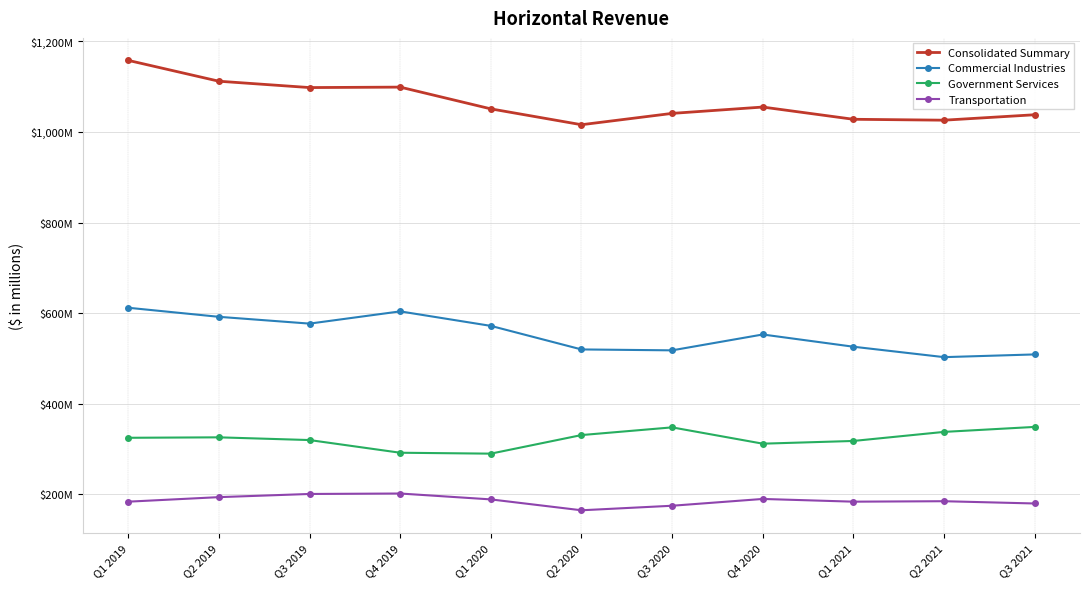

Reading left to right, extract all data points from this chart.

Consolidated Summary: Q1 2019=1158	Q2 2019=1112	Q3 2019=1098	Q4 2019=1099	Q1 2020=1051	Q2 2020=1016	Q3 2020=1041	Q4 2020=1055	Q1 2021=1028	Q2 2021=1026	Q3 2021=1038
Commercial Industries: Q1 2019=612	Q2 2019=592	Q3 2019=577	Q4 2019=604	Q1 2020=572	Q2 2020=520	Q3 2020=518	Q4 2020=553	Q1 2021=526	Q2 2021=503	Q3 2021=509
Government Services: Q1 2019=325	Q2 2019=326	Q3 2019=320	Q4 2019=292	Q1 2020=290	Q2 2020=331	Q3 2020=348	Q4 2020=312	Q1 2021=318	Q2 2021=338	Q3 2021=349
Transportation: Q1 2019=184	Q2 2019=194	Q3 2019=201	Q4 2019=202	Q1 2020=189	Q2 2020=165	Q3 2020=175	Q4 2020=190	Q1 2021=184	Q2 2021=185	Q3 2021=180